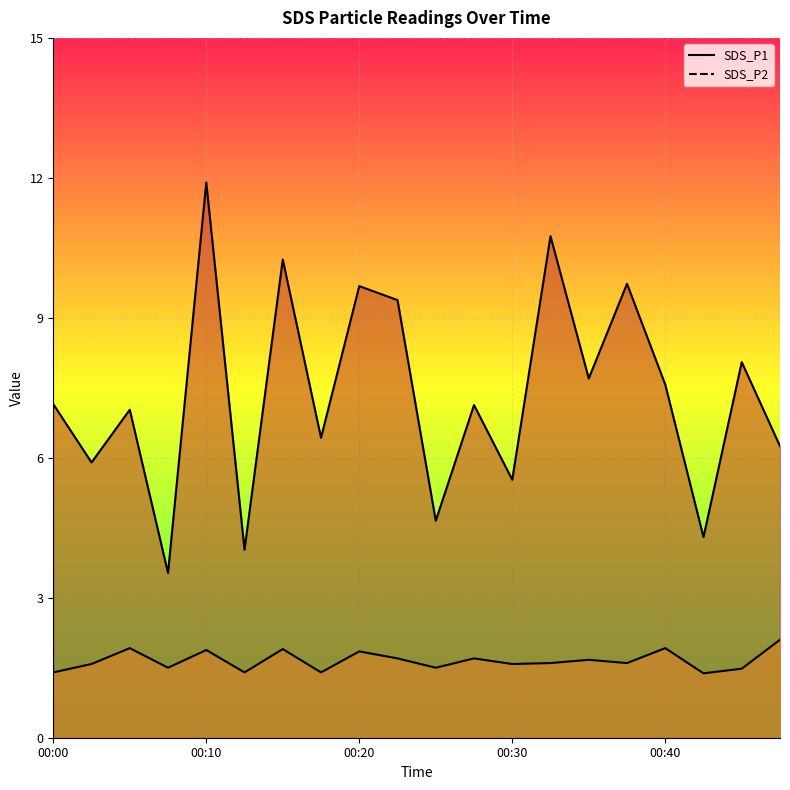

What is the value of the SDS_P2 point at the 5th from the left?

1.9